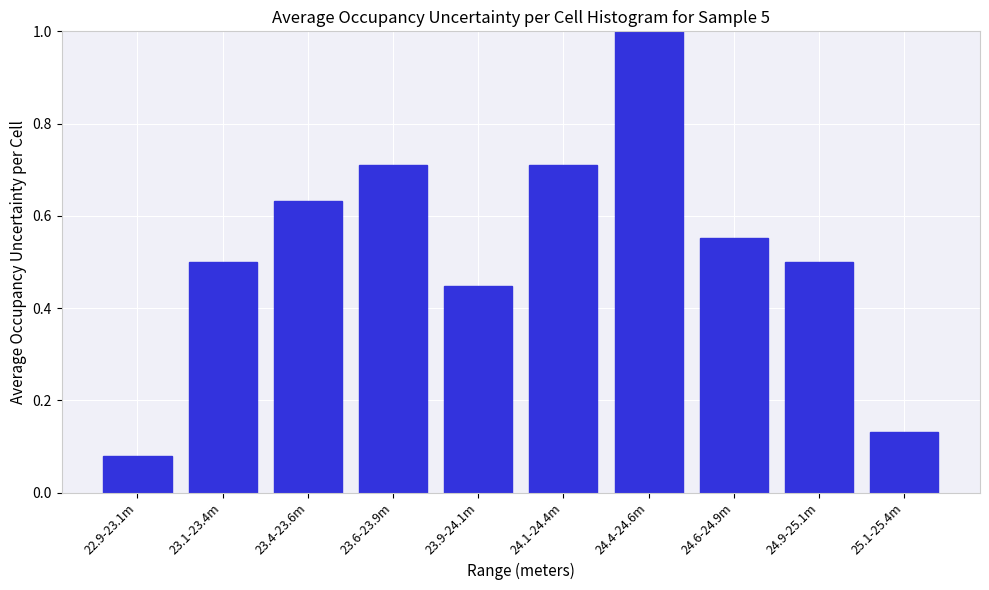

Which has a higher value, 23.1-23.4m or 23.4-23.6m?

23.4-23.6m